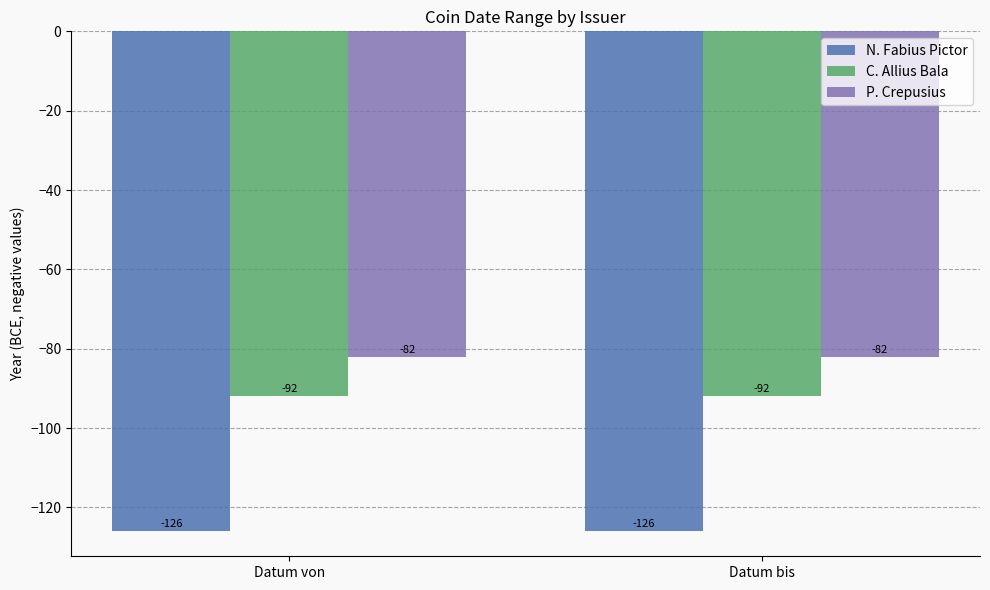

What position from the right is Datum bis?

1